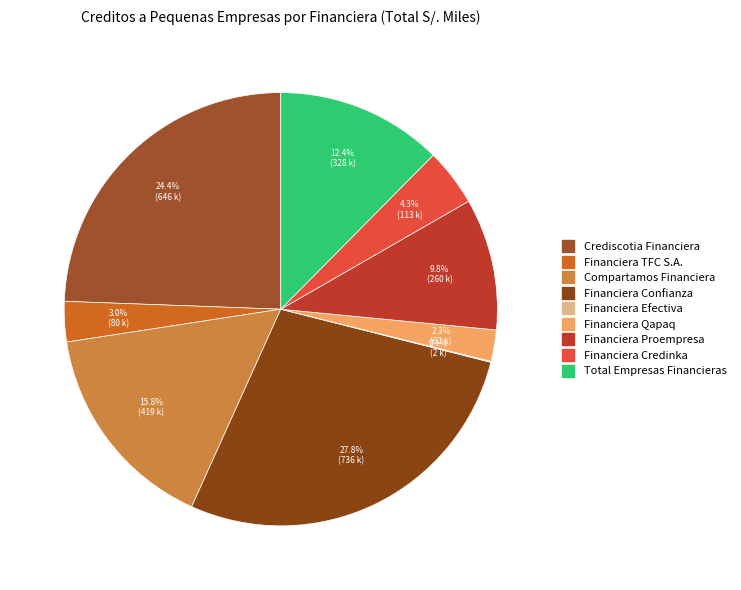

Which slice is the largest?

Financiera Confianza